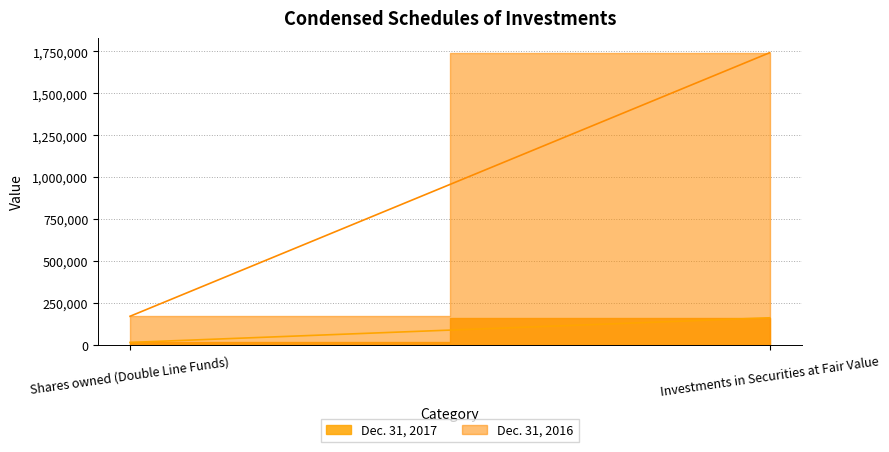

What is the sum of the Dec. 31, 2016 values at Investments in Securities at Fair Value and Shares owned (Double Line Funds)?

1914581.9